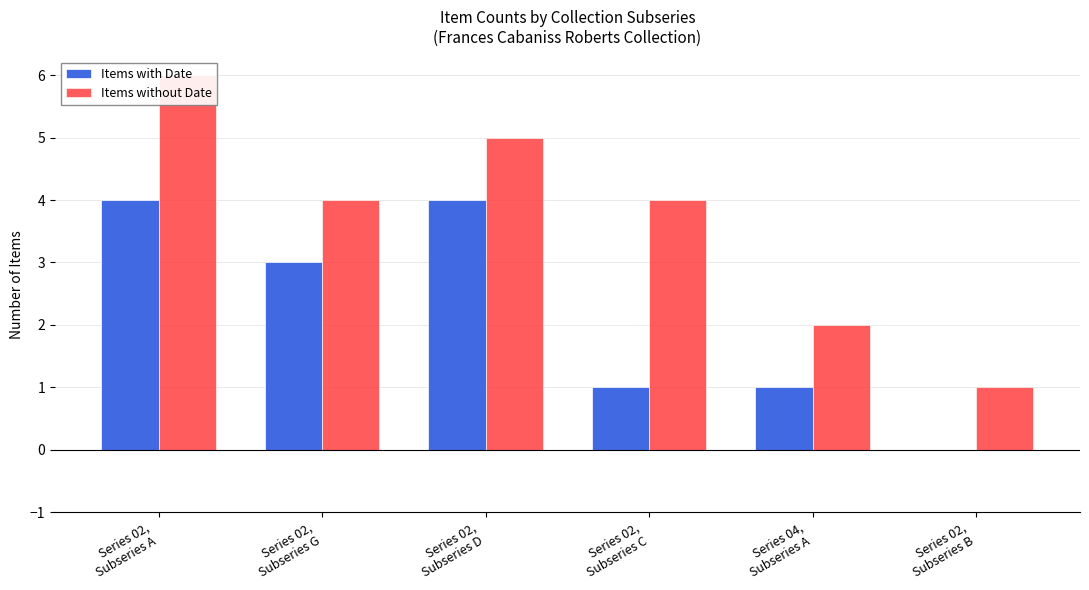

What is the spread (max minus min) of values at Series 02,
Subseries C?

3